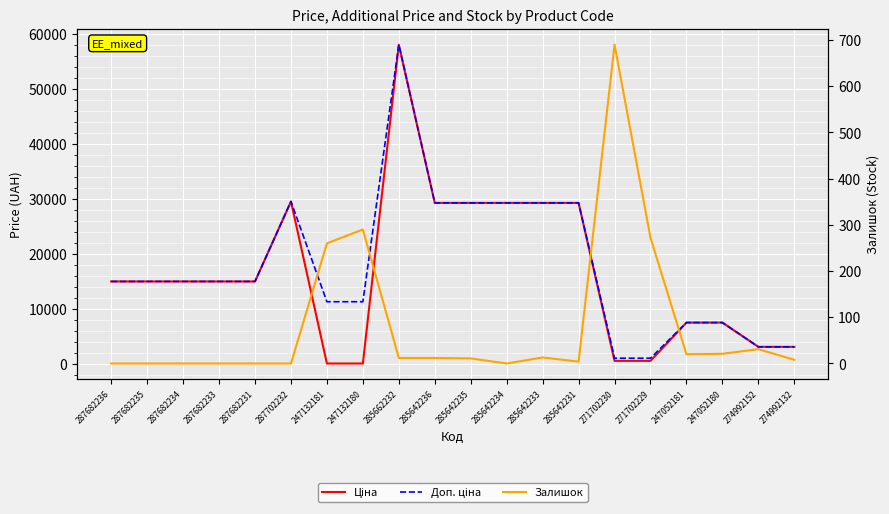

Between 247132181 and 287682236, which is larger?

287682236